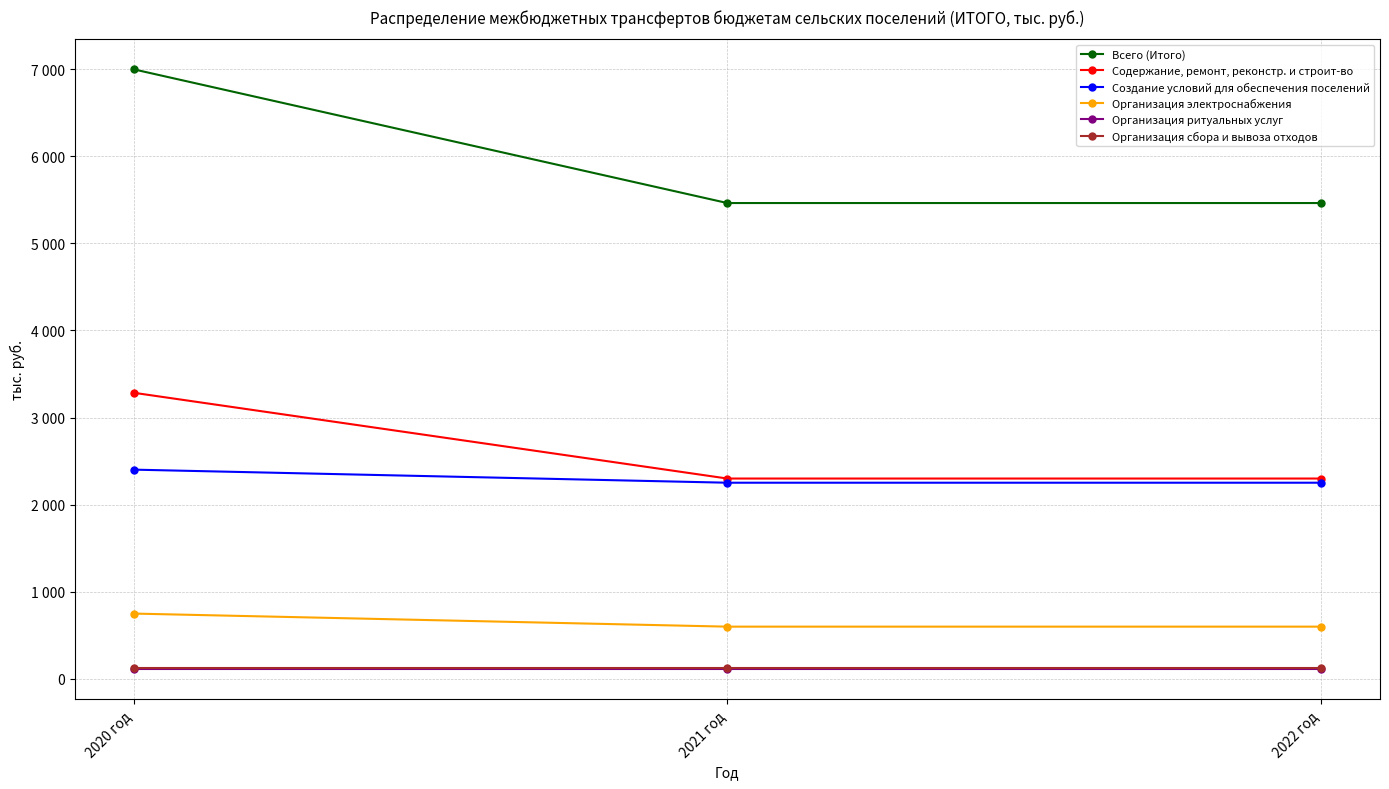

What are all the series names shown in the legend?

Всего (Итого), Содержание, ремонт, реконстр. и строит-во, Создание условий для обеспечения поселений, Организация электроснабжения, Организация ритуальных услуг, Организация сбора и вывоза отходов